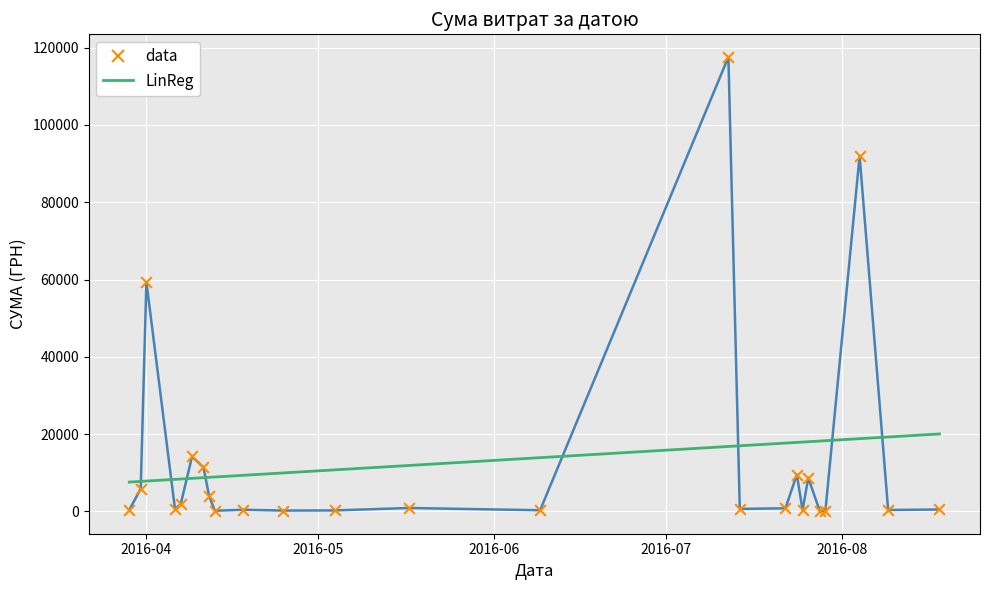

Which series ends up on top after the final intersection of LinReg and data?

LinReg